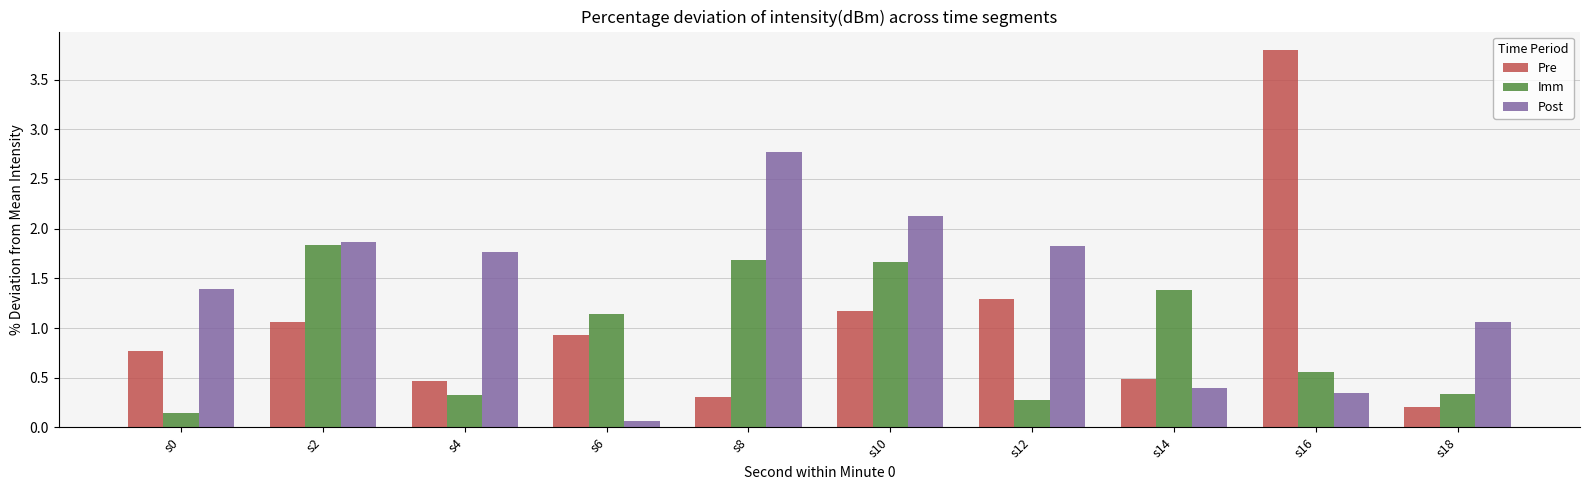

What is the value of the Pre bar at the 4th from the left?

0.9